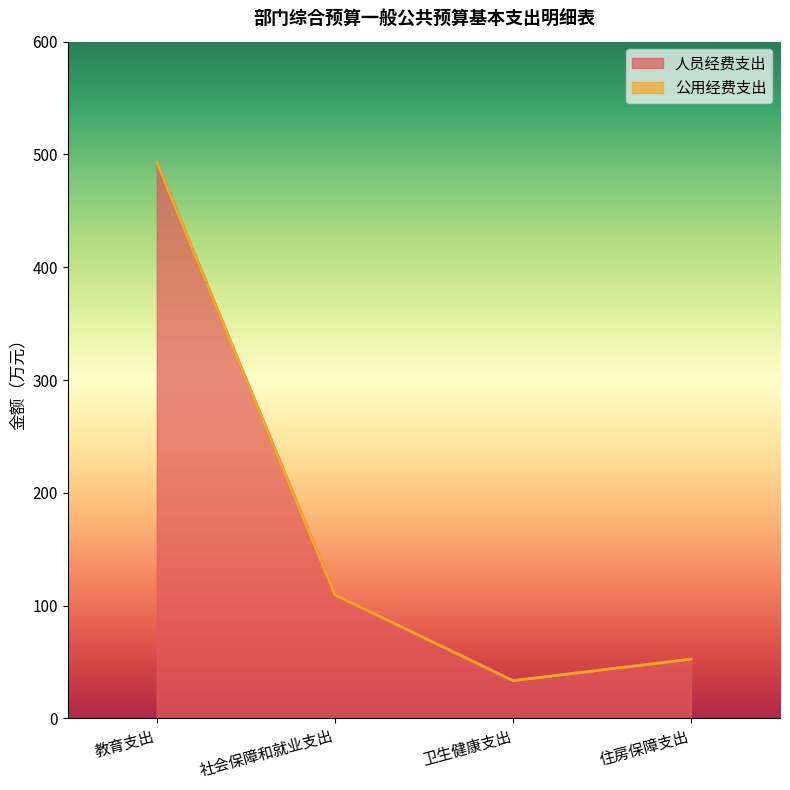

What is the change in value from 社会保障和就业支出 to 卫生健康支出?

-76.1